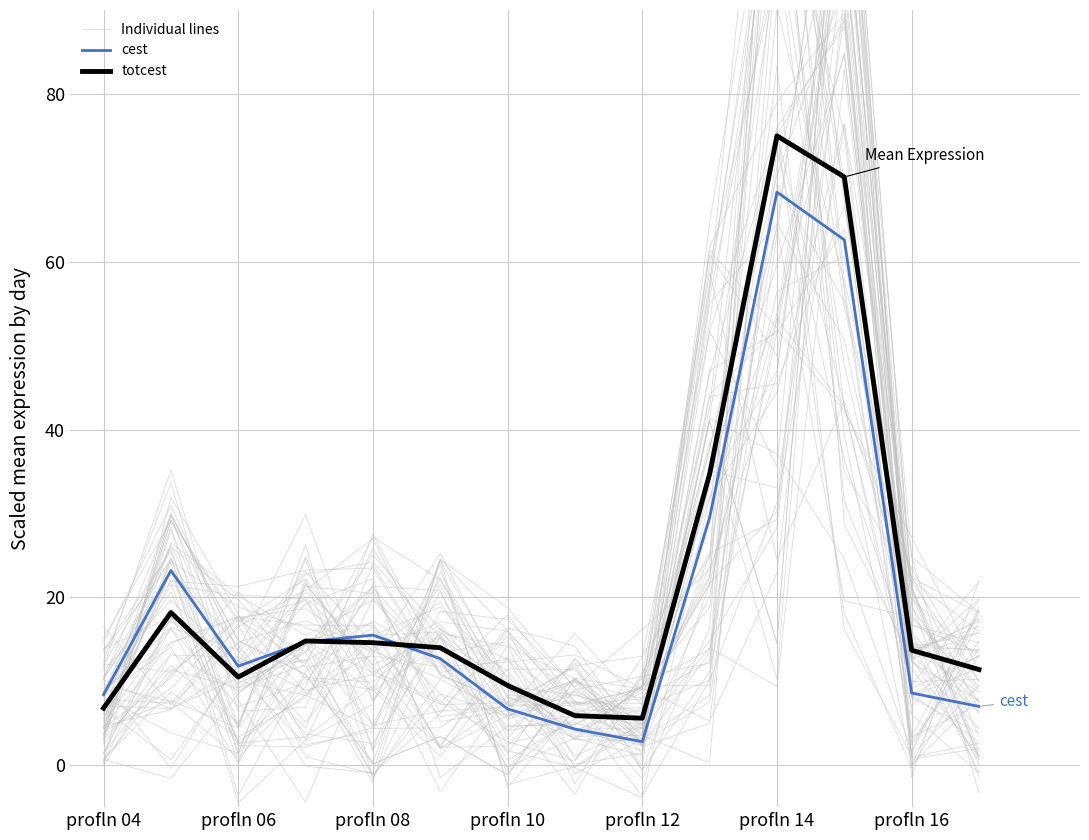

Which category has the highest value in the totcest series?

profln 14